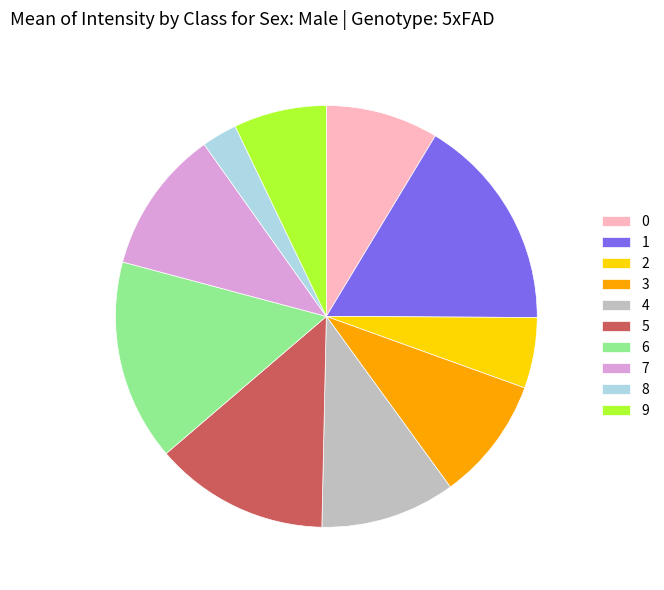

The 3 slice represents 9% of the pie. True or false?

True